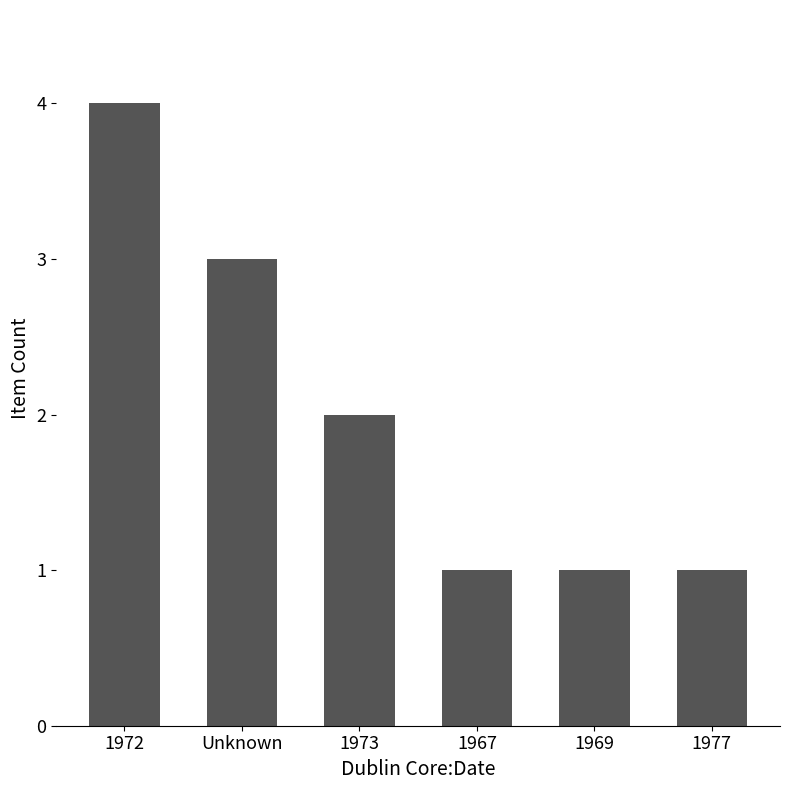

Reading right to left, list all the values displayed in this chart.

1	1	1	2	3	4